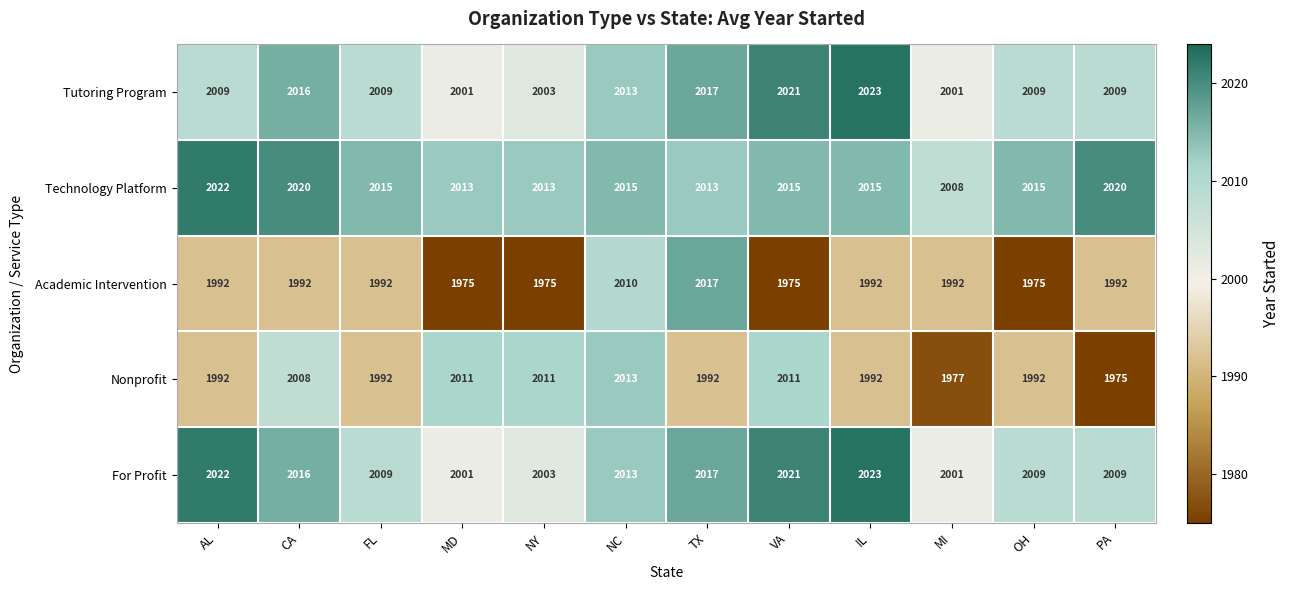

The Tutoring Program series shows 2003 at NY. True or false?

True